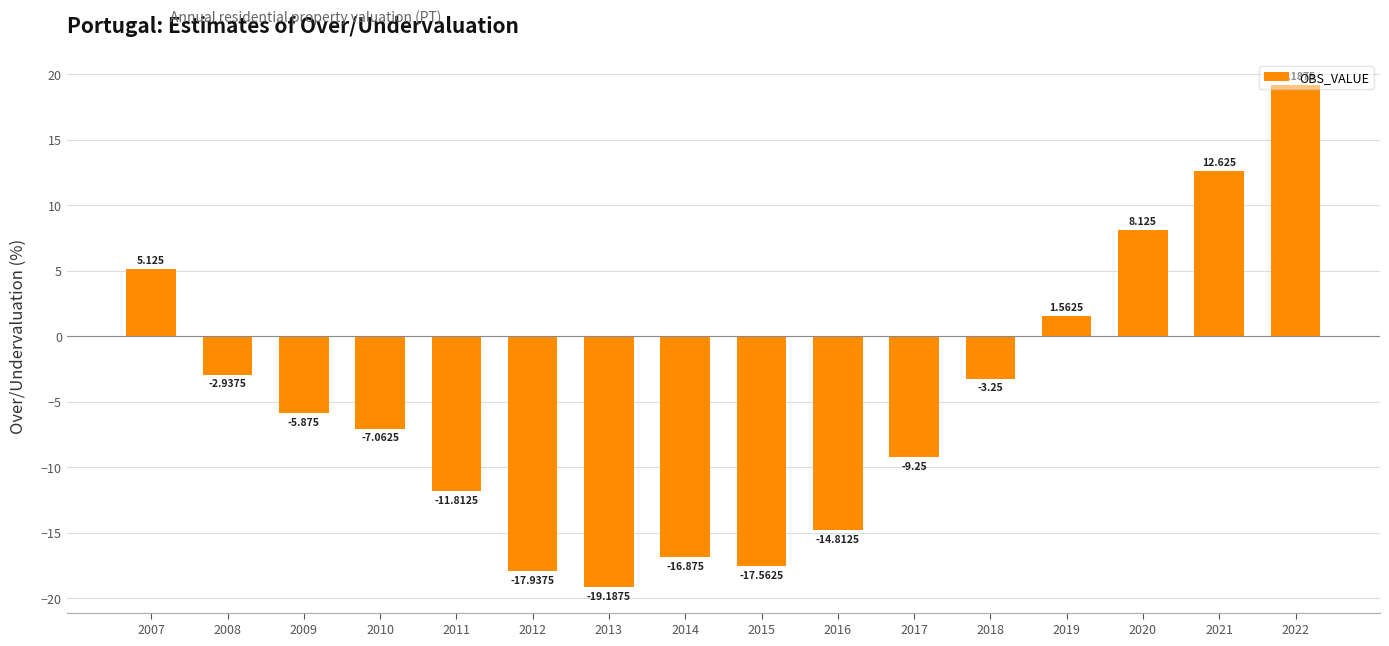

Reading left to right, extract all data points from this chart.

5.1	-2.9	-5.9	-7.1	-11.8	-17.9	-19.2	-16.9	-17.6	-14.8	-9.2	-3.2	1.6	8.1	12.6	19.2